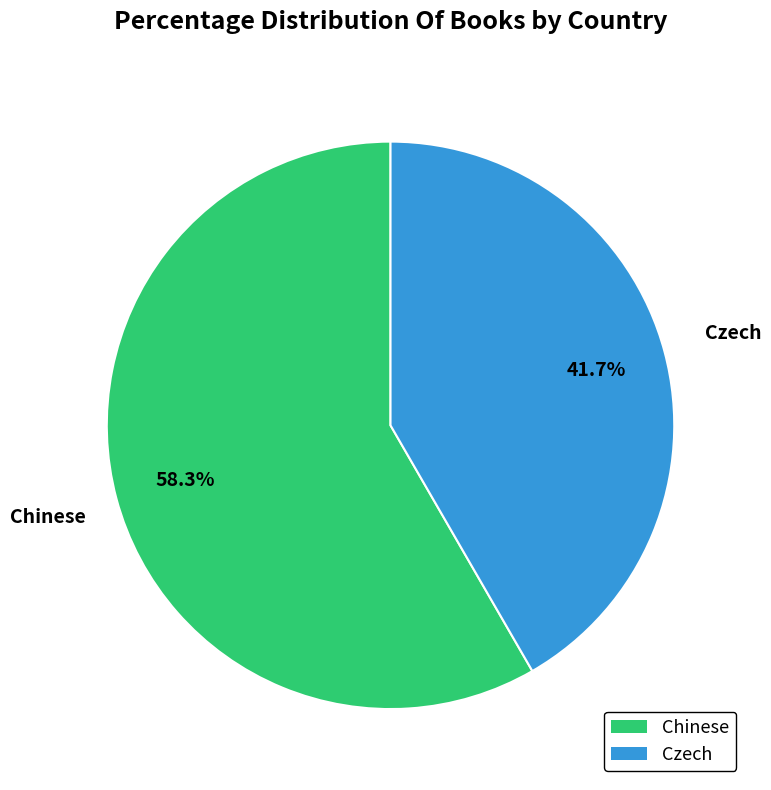

What is the ratio of the value at Czech to the value at Chinese?

0.7